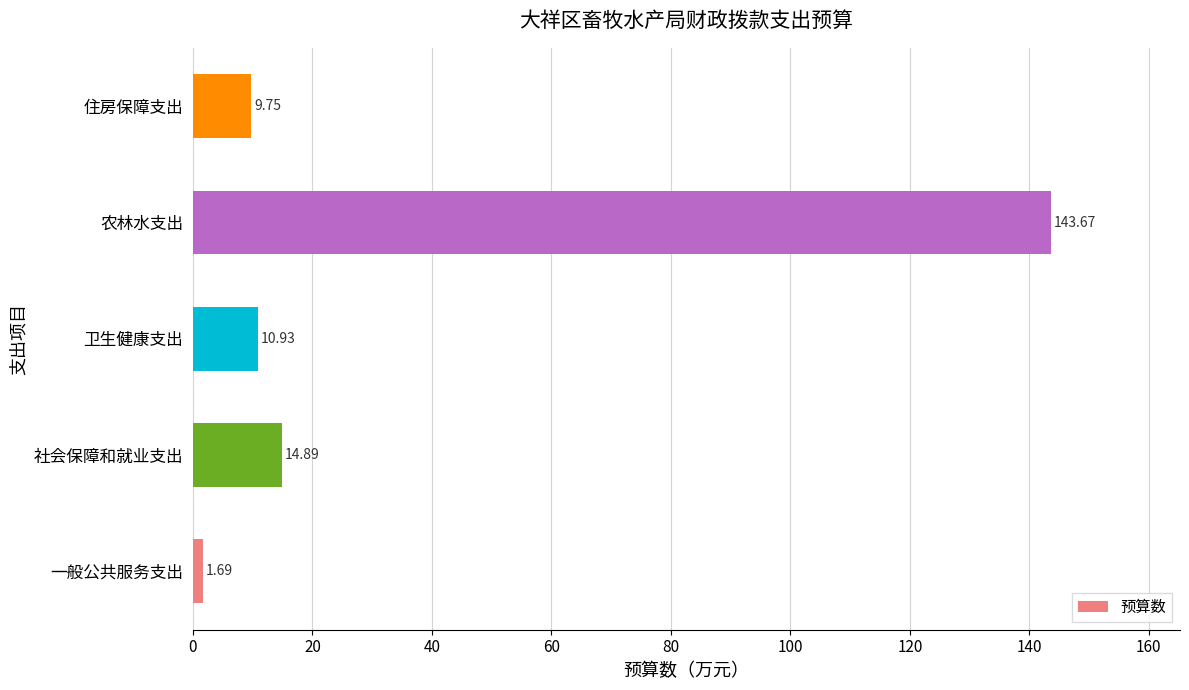

Which has a higher value, 社会保障和就业支出 or 卫生健康支出?

社会保障和就业支出